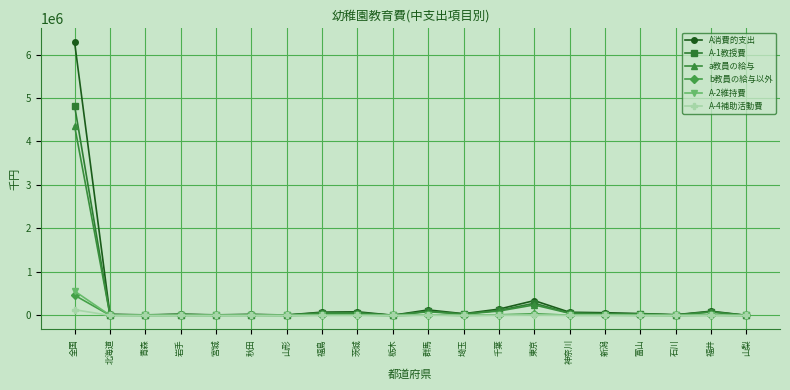

Which series has the widest spread of values?

A消費的支出